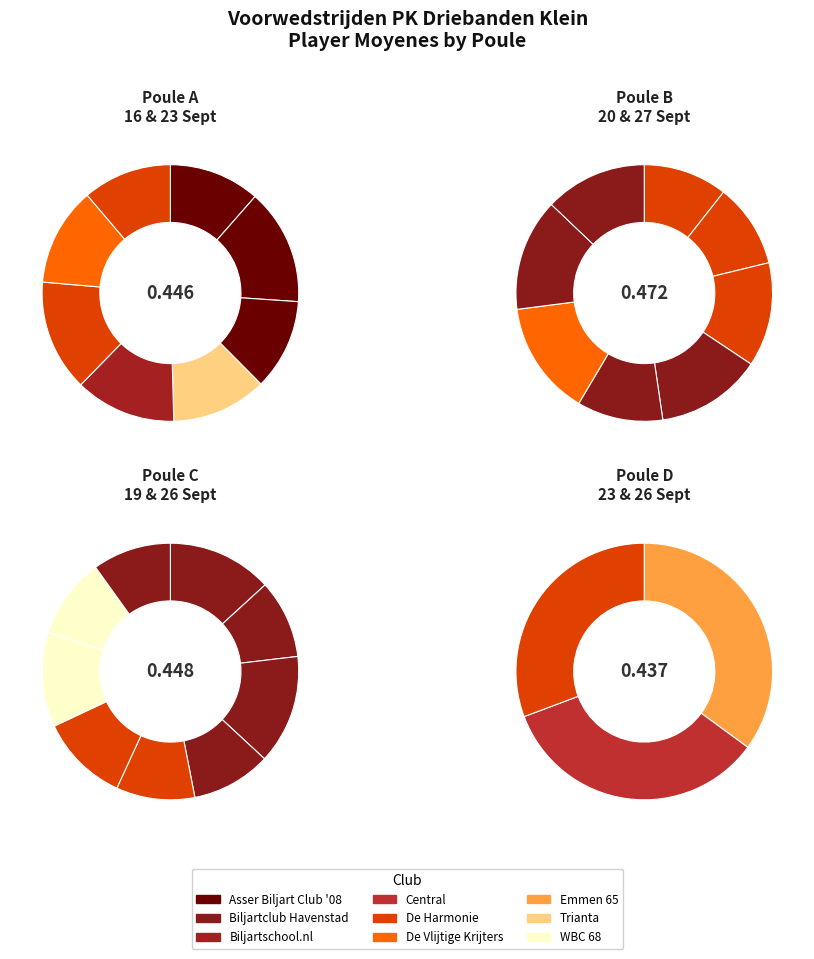

Is there any slice that represents more than half of the pie?

No